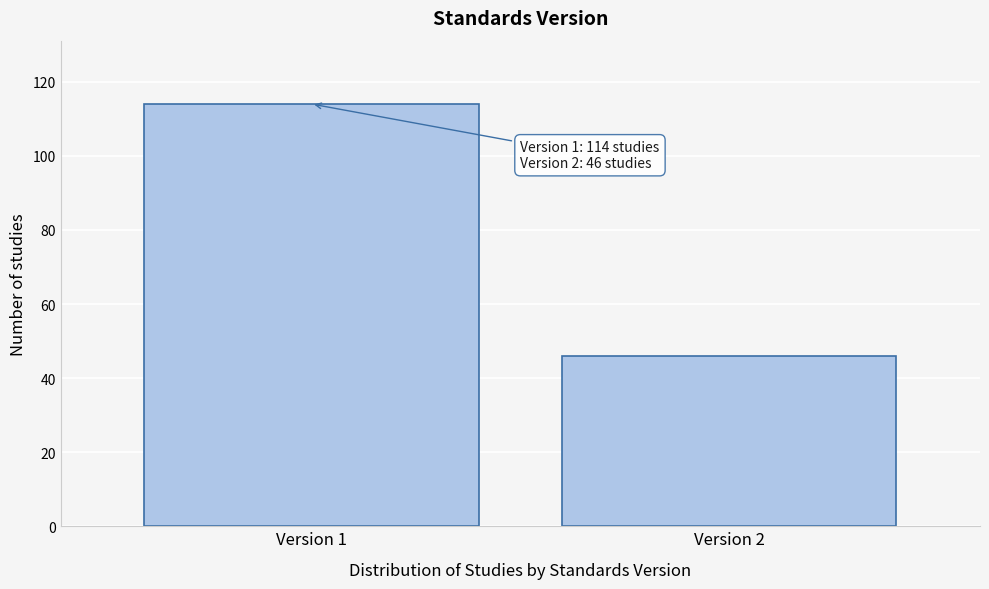

Reading left to right, list all the values displayed in this chart.

114	46